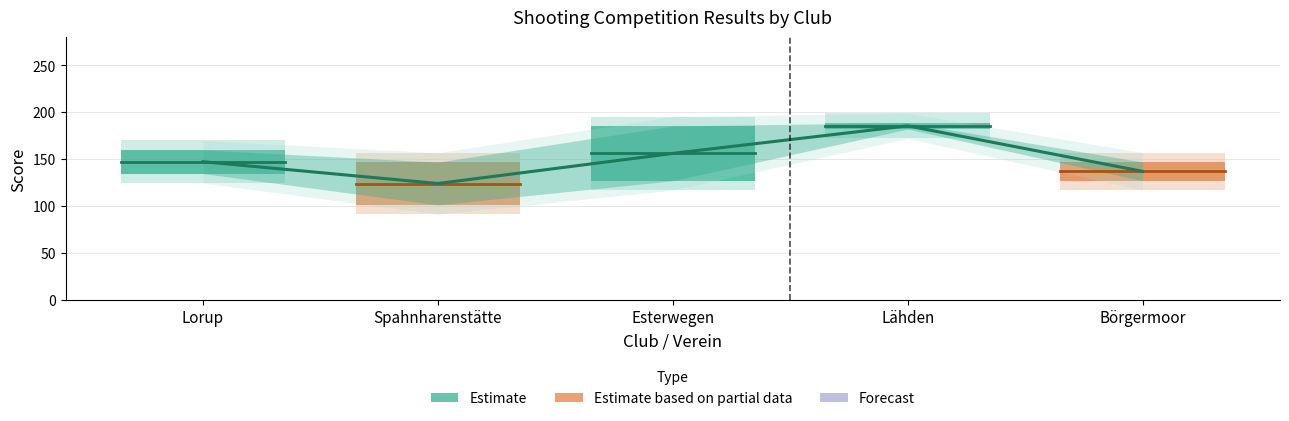

What is the difference between the maximum and minimum values in the Lorup series?

166.4